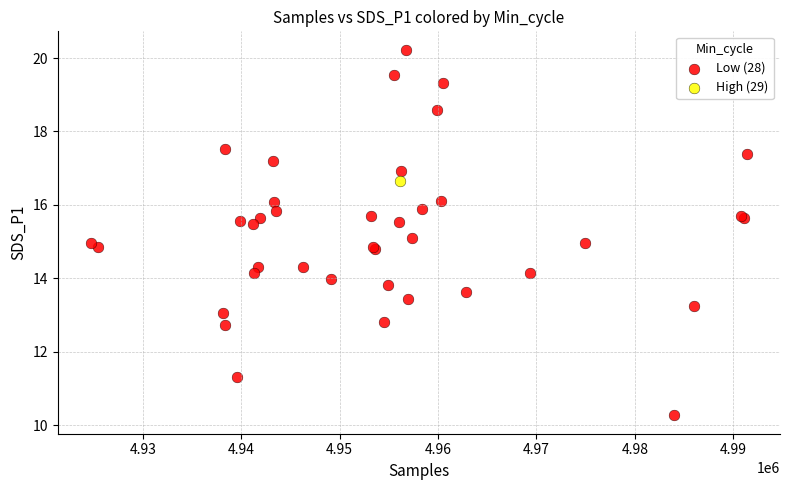

What are all the series names shown in the legend?

Low (28), High (29)